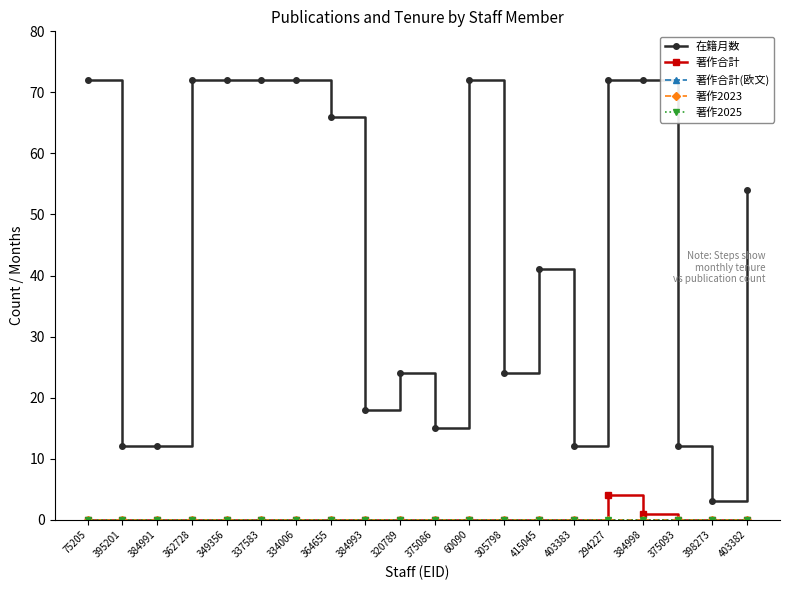

How many interior local peaks does the 在籍月数 series have?

3